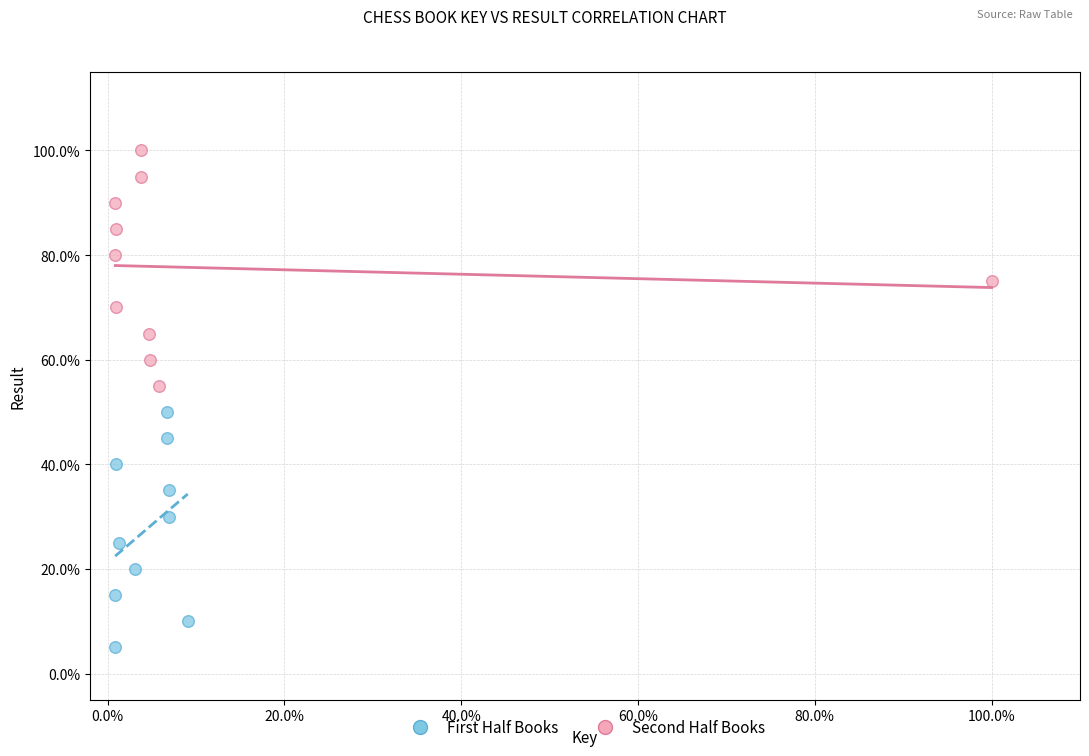

What are all the series names shown in the legend?

First Half Books, Second Half Books